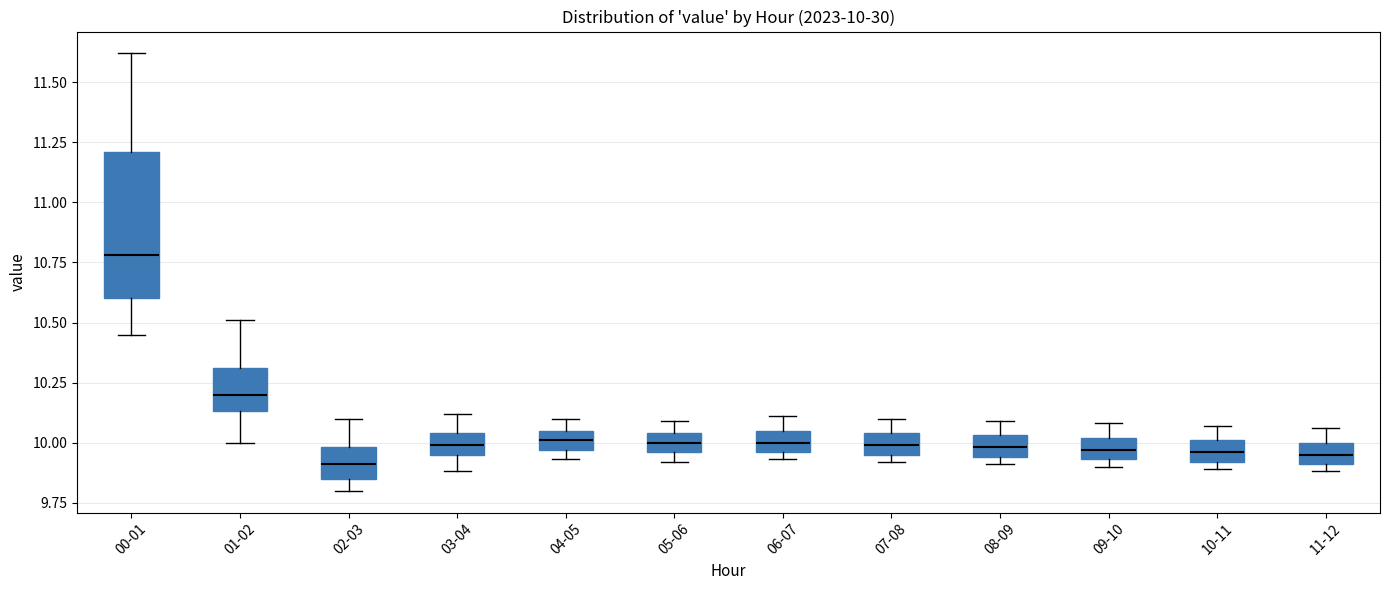

Which box is the tallest, from its lower edge to its upper edge?

00-01